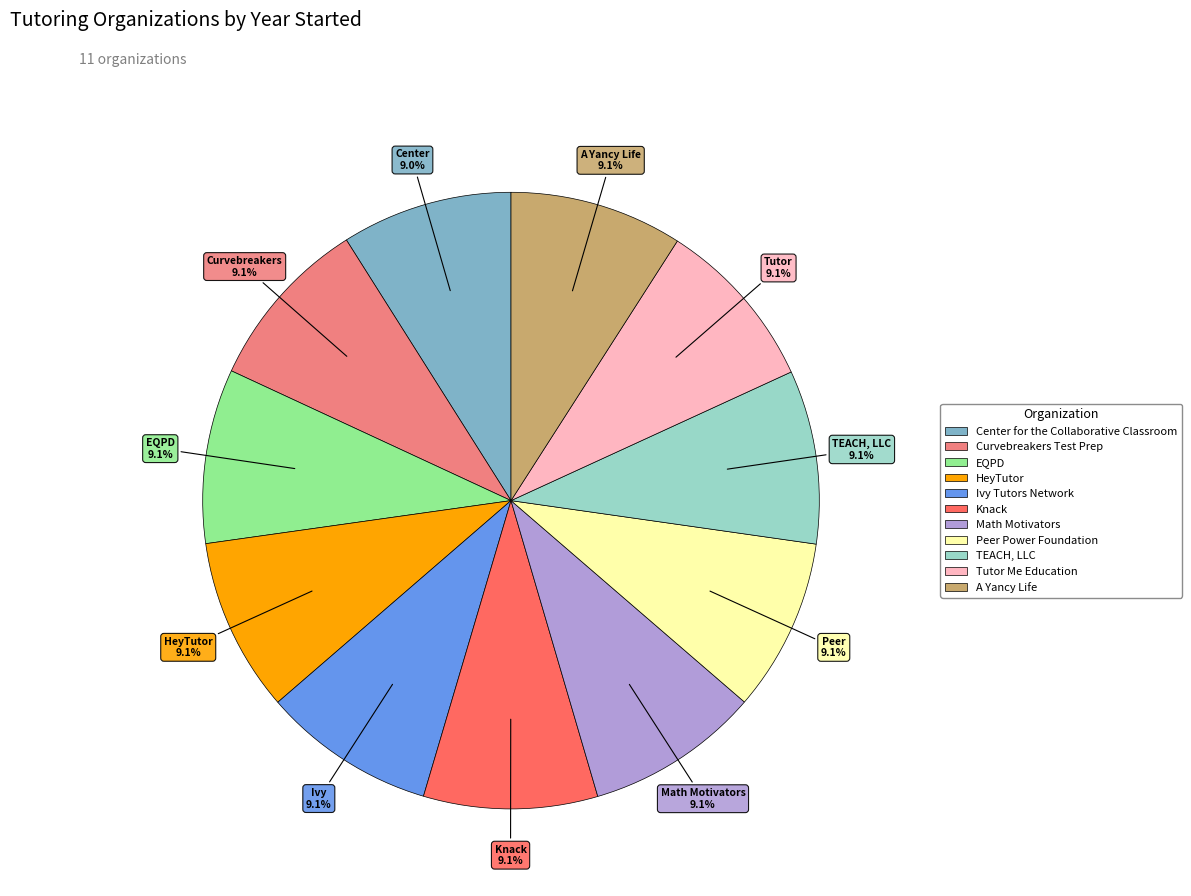

How many segments does this pie chart have?

11